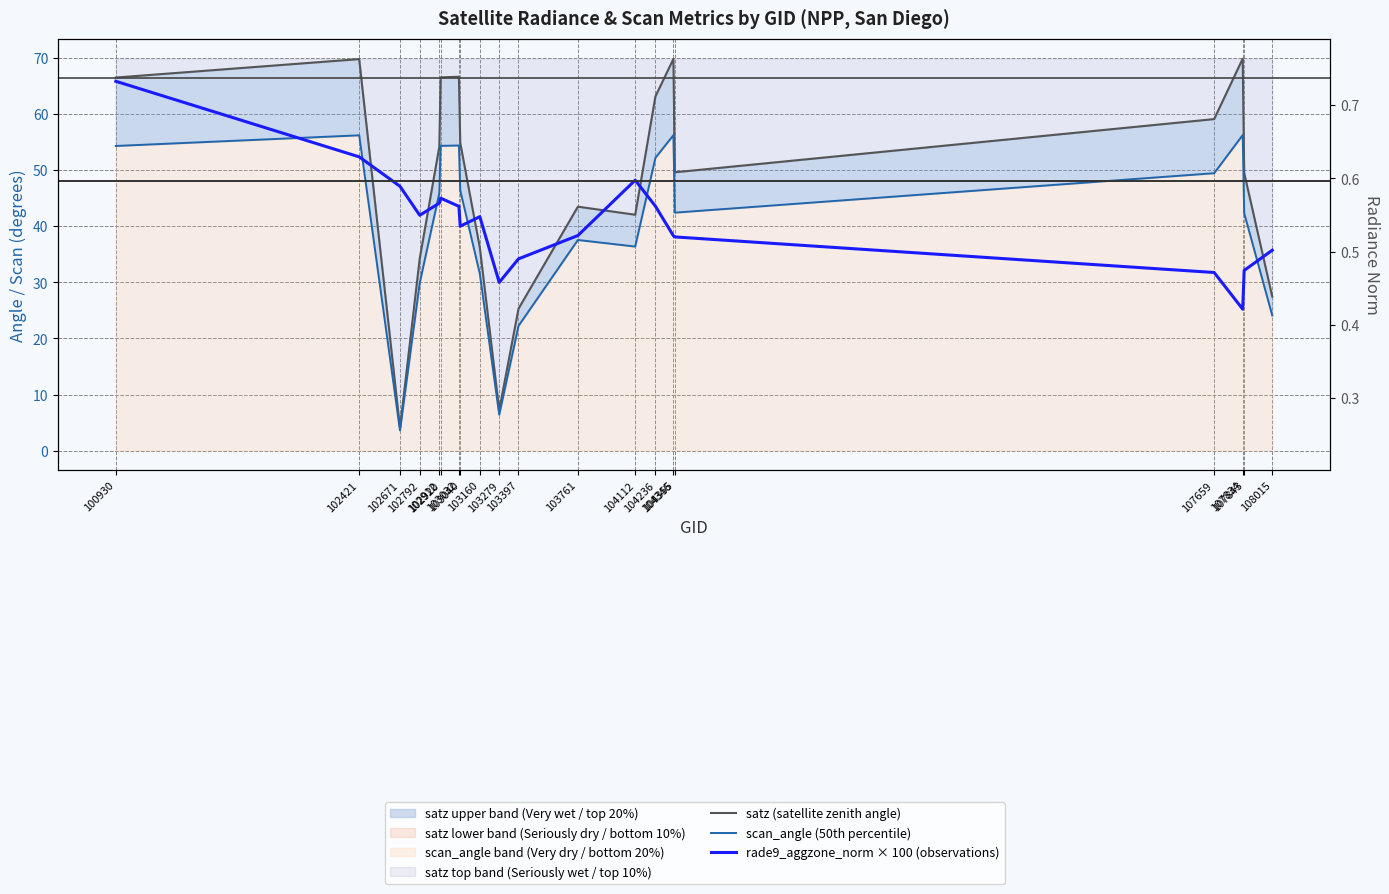

Is it true that scan_angle (50th percentile) equals 69.9 at 107843?

False